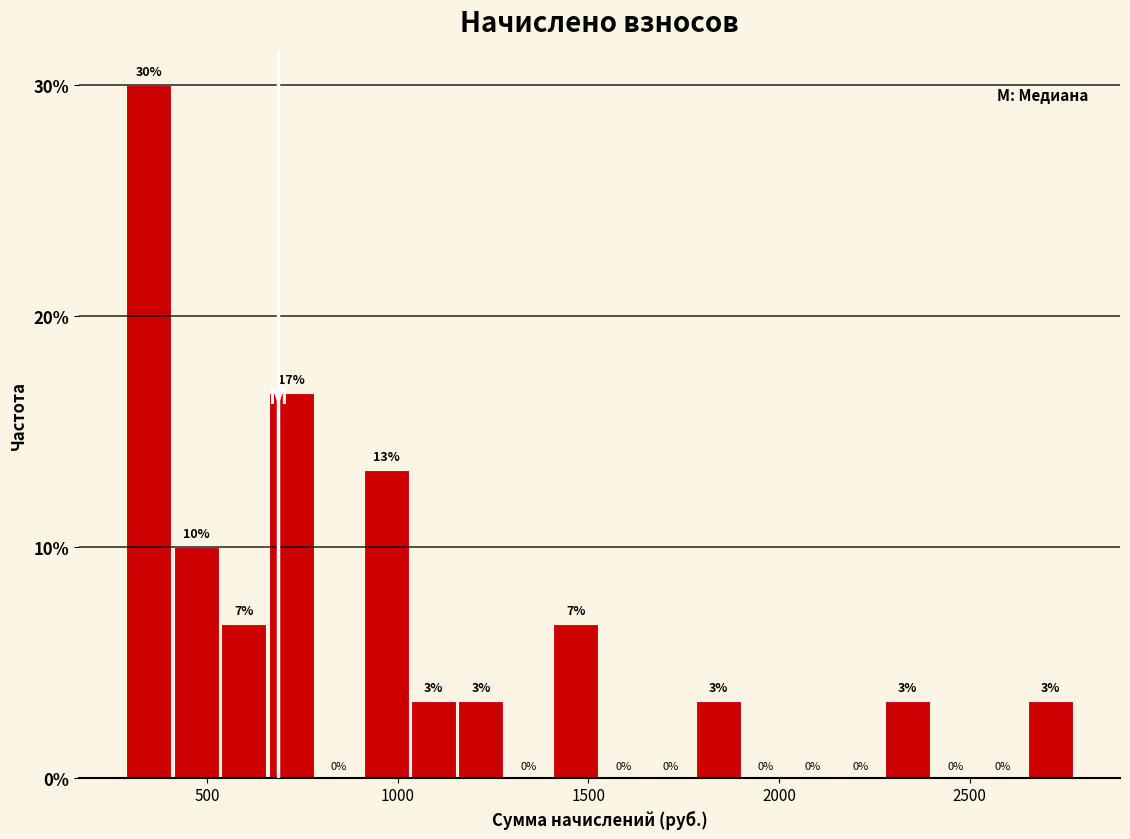

Around what value on the x-axis is the tallest bar? Give the approximate position of its centre, as read against the axis.

350